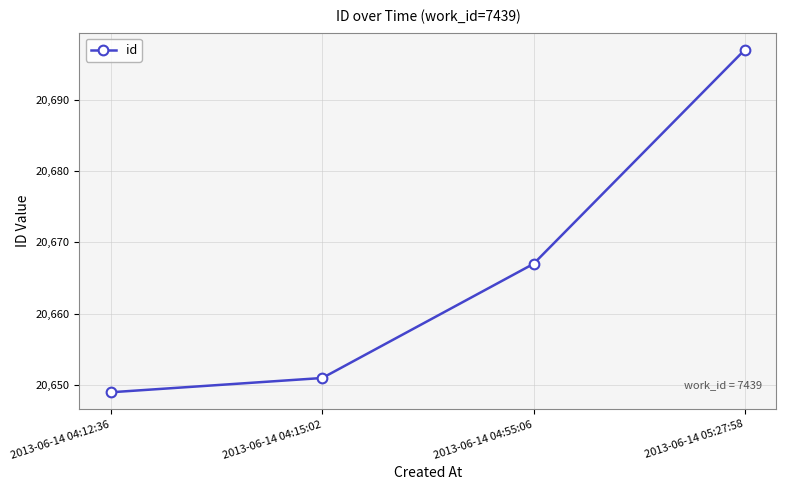

List the labels in order of value, smallest first.

2013-06-14 04:12:36, 2013-06-14 04:15:02, 2013-06-14 04:55:06, 2013-06-14 05:27:58